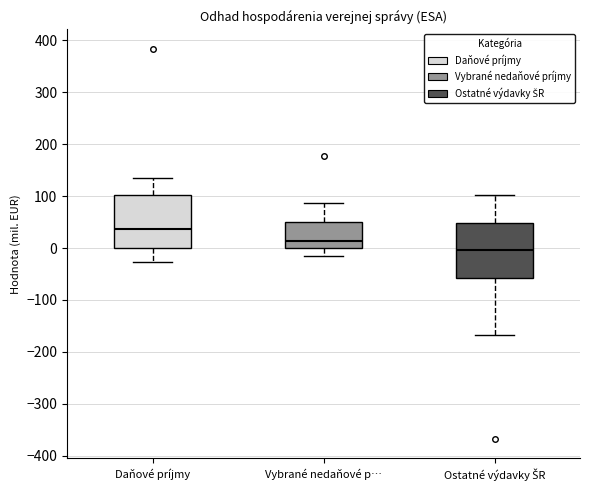

Which box's median line is the lowest?

Ostatné výdavky ŠR